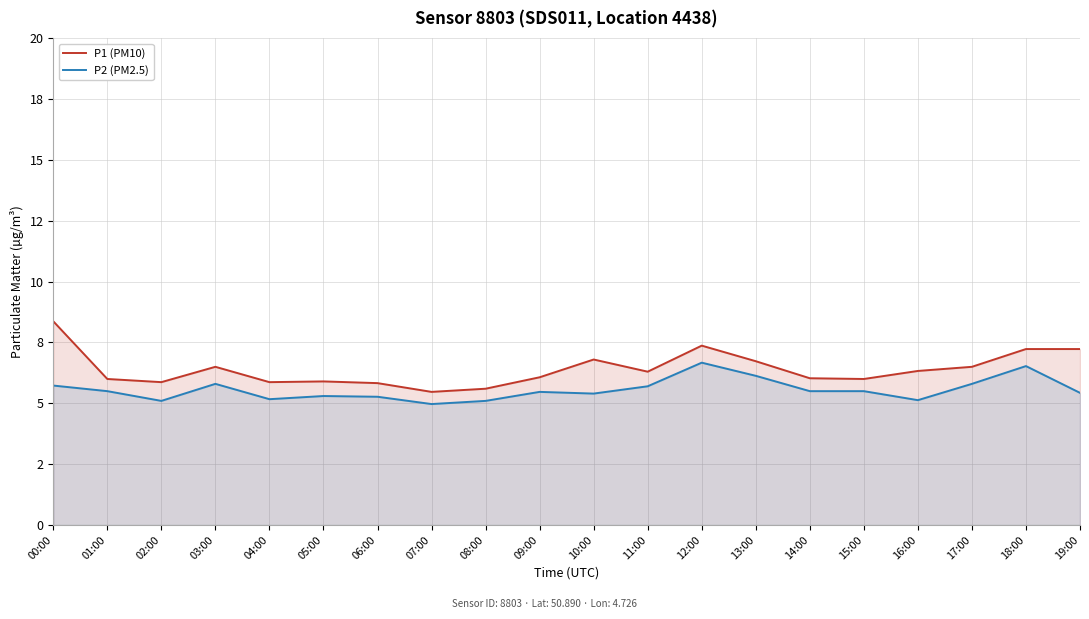

Reading right to left, list all the values displayed in this chart.

P1 (PM10): 7.2	7.2	6.5	6.3	6.0	6.0	6.7	7.4	6.3	6.8	6.1	5.6	5.5	5.8	5.9	5.9	6.5	5.9	6.0	8.4
P2 (PM2.5): 5.4	6.5	5.8	5.1	5.5	5.5	6.1	6.7	5.7	5.4	5.5	5.1	5.0	5.3	5.3	5.2	5.8	5.1	5.5	5.7